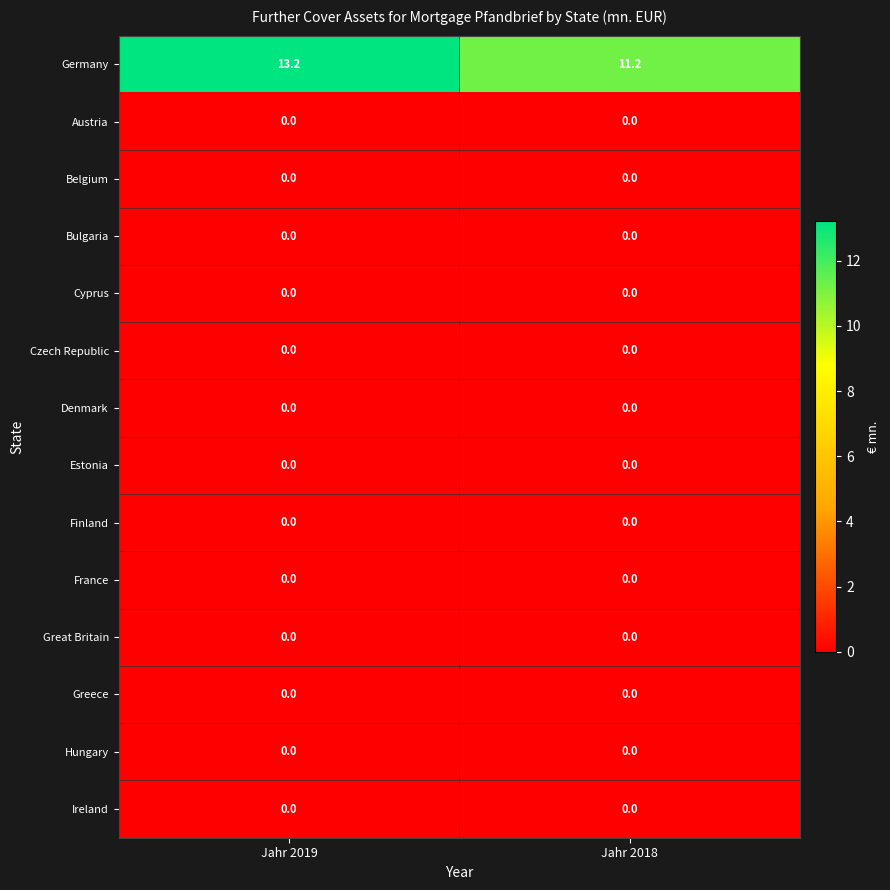

How many data points does each series have?

2